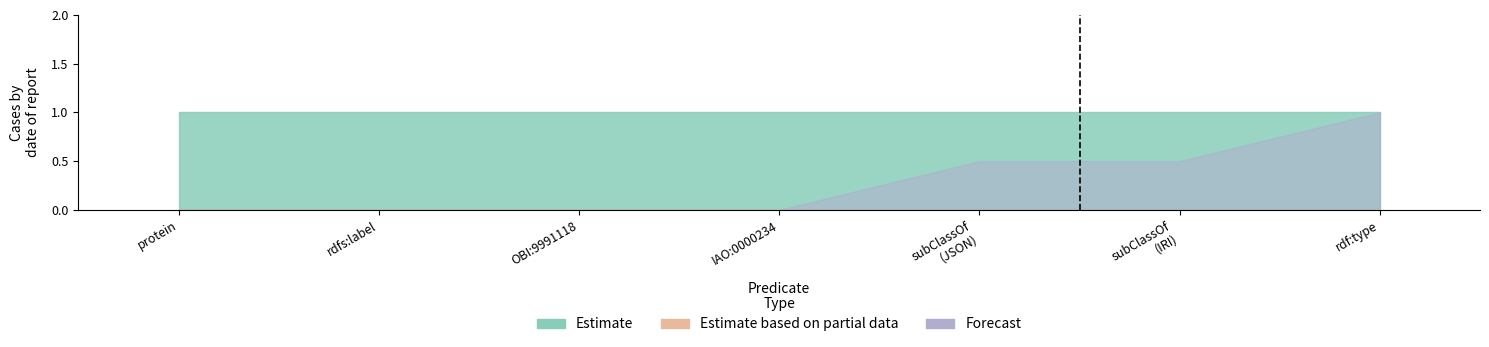

Rank the series at ONTIE:0002066 subClassOf IRI from lowest to highest value.

Estimate based on partial data, Forecast, Estimate